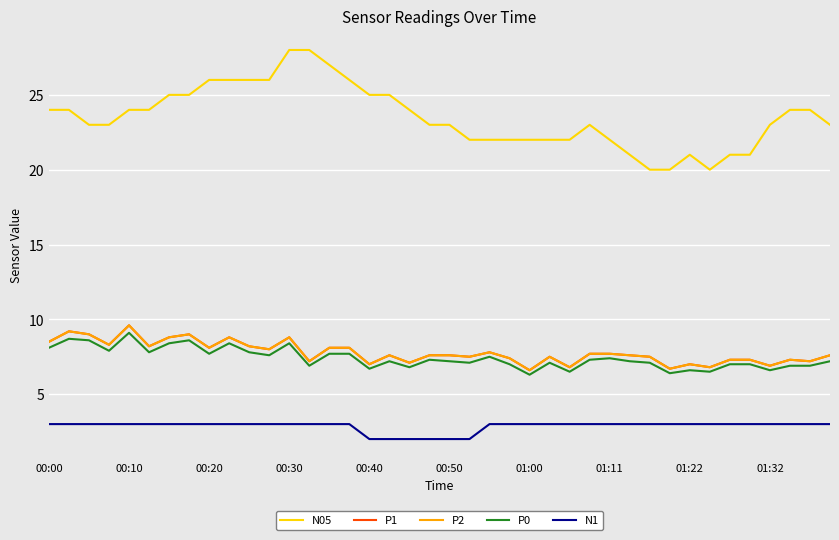

Does the chart display data point markers on the line(s)?

No